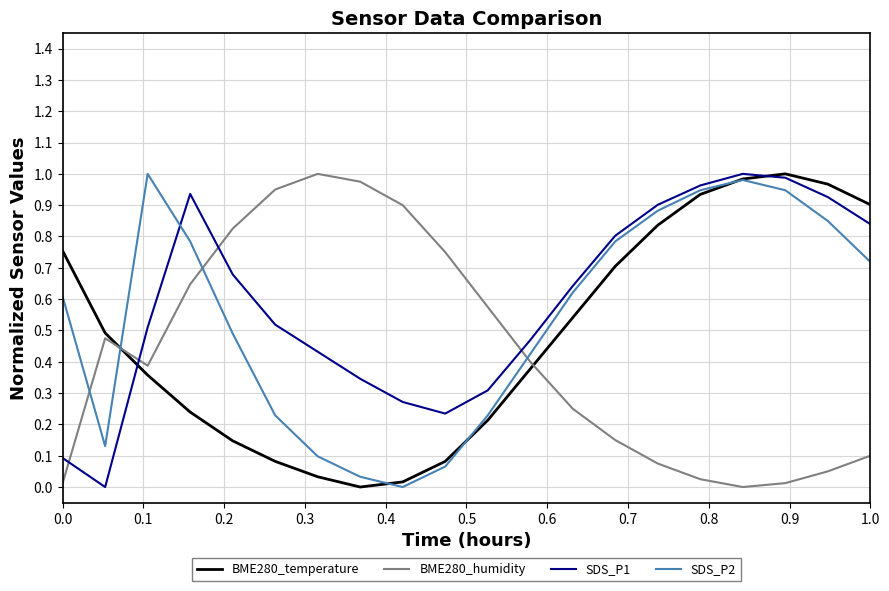

Does the chart have visible grid lines?

Yes